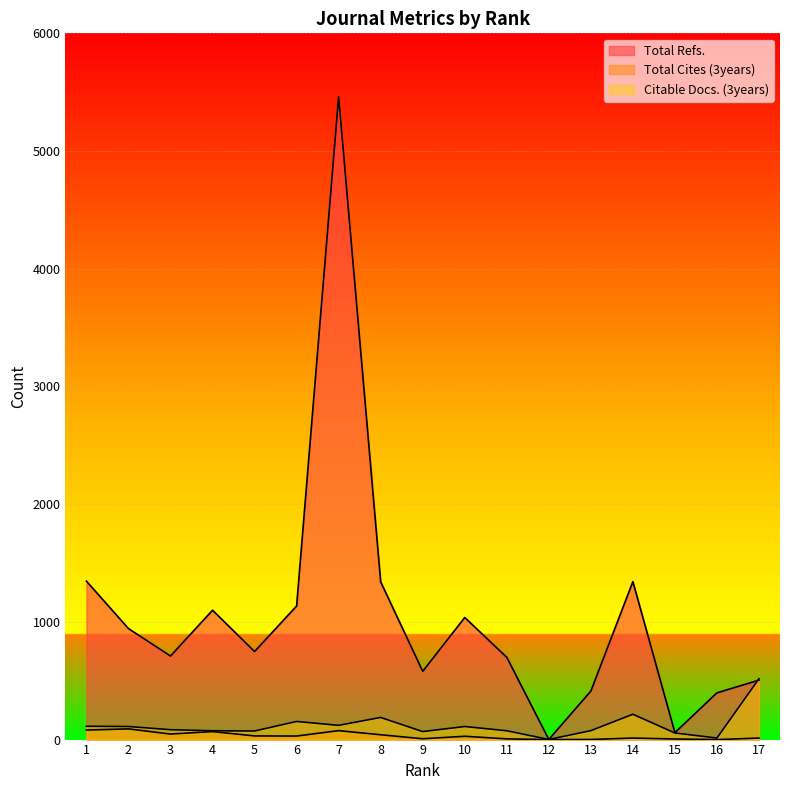

What is the spread (max minus min) of values at 17?

504